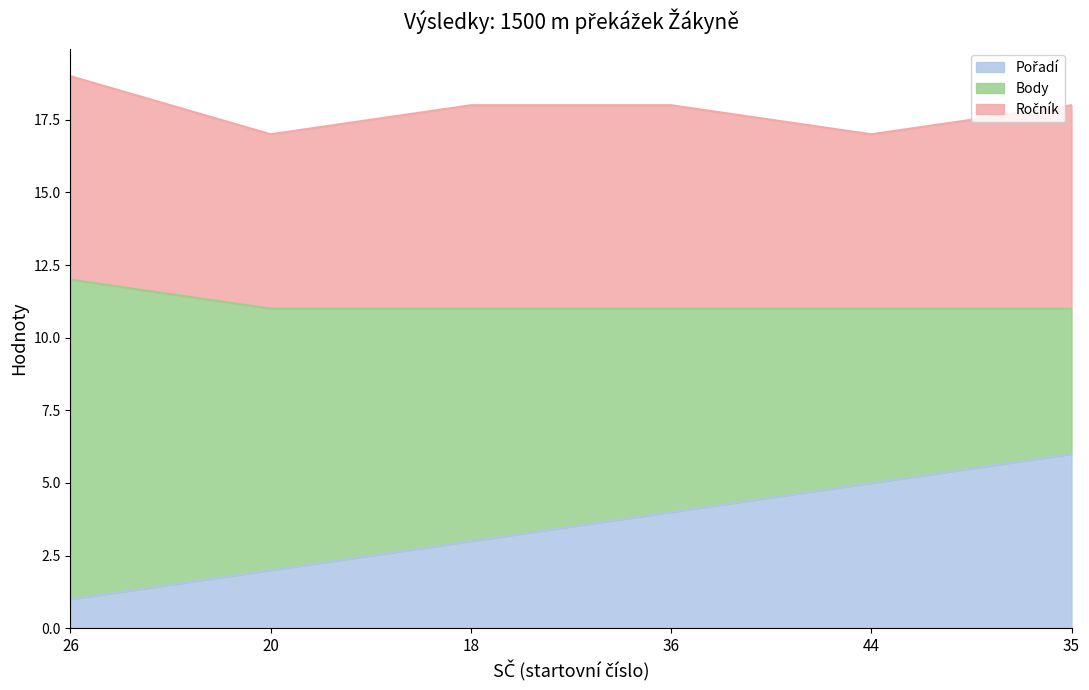

What is the value of the Ročník point at the 6th from the left?

7